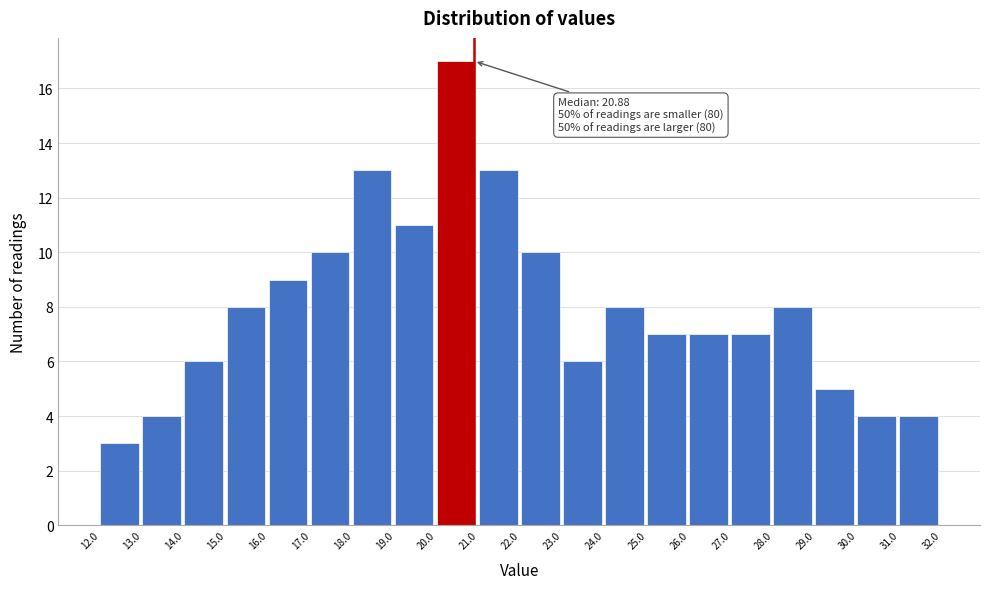

Which range on the x-axis has the tallest bar?

20.0 to 21.0